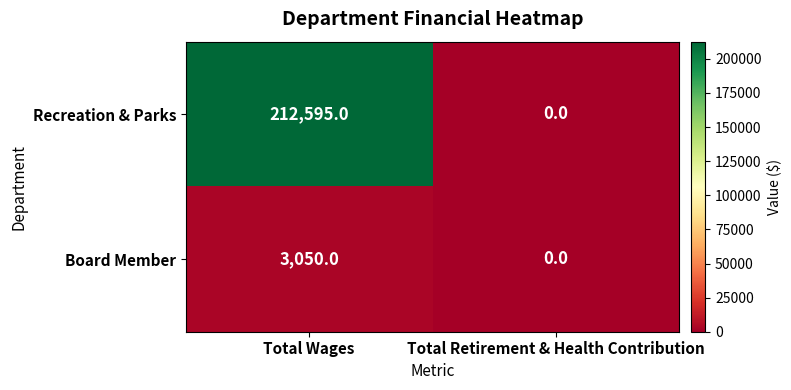

How many data points in Board Member are less than 3050?

1